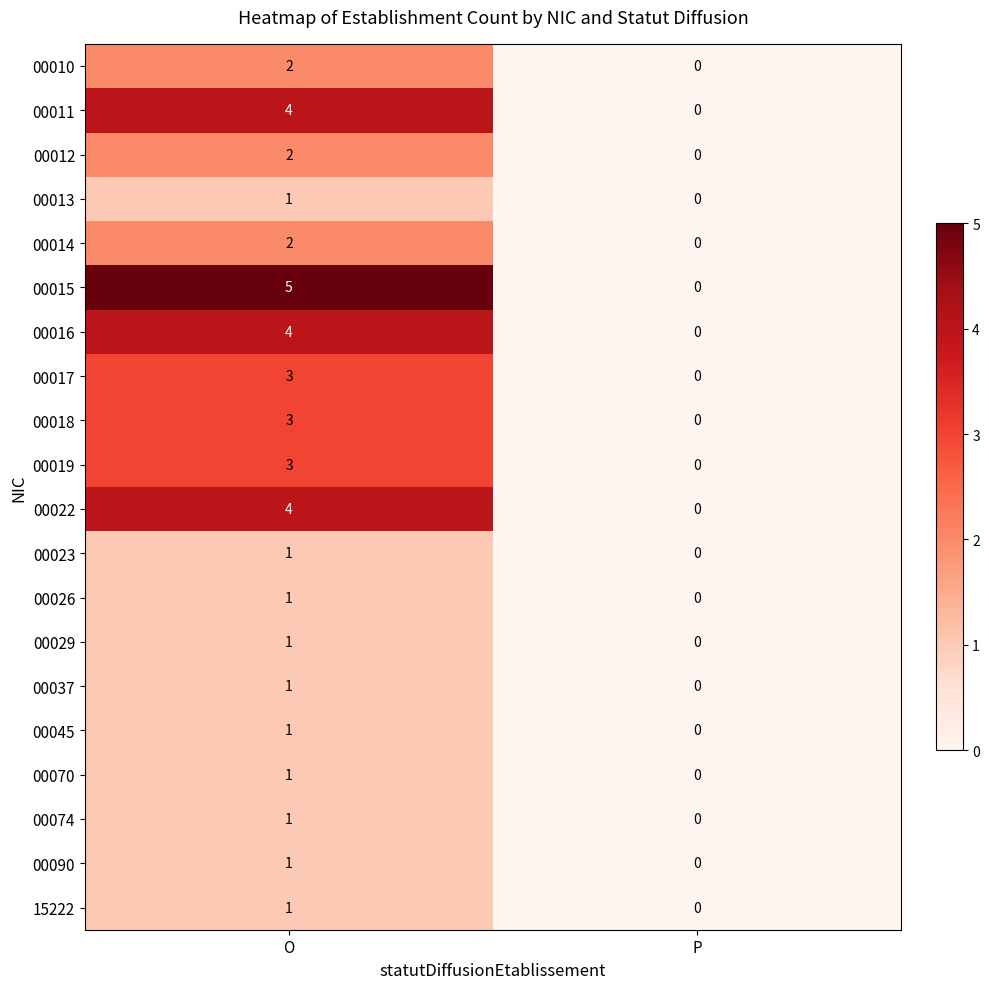

Which series changed the most between O and P?

00015